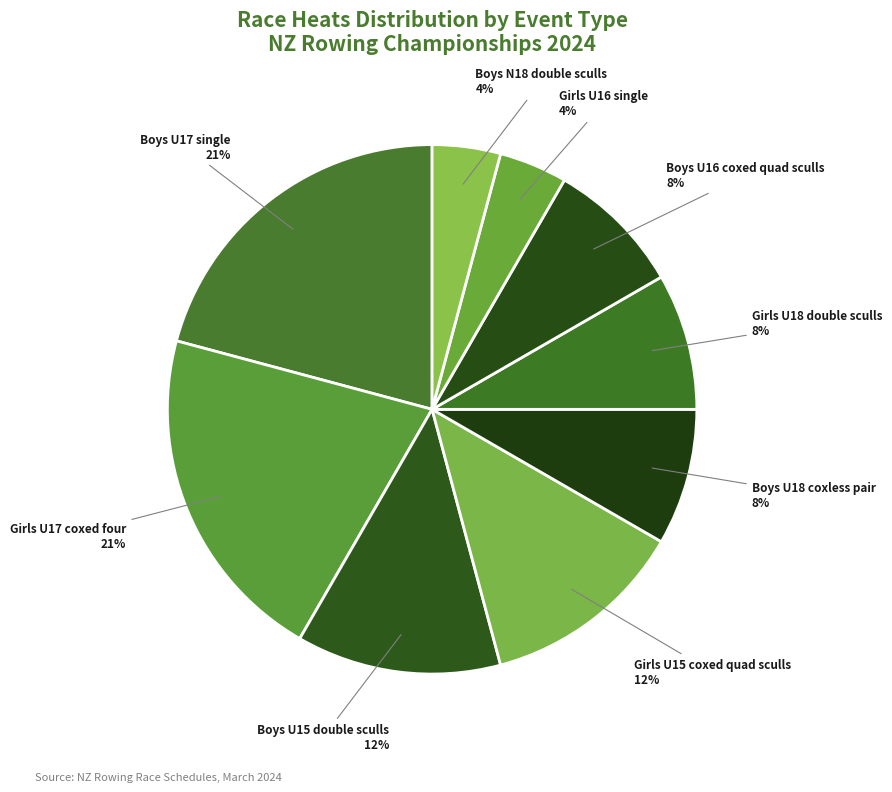

True or false: Girls U18 double sculls accounts for 1% of the total.

False